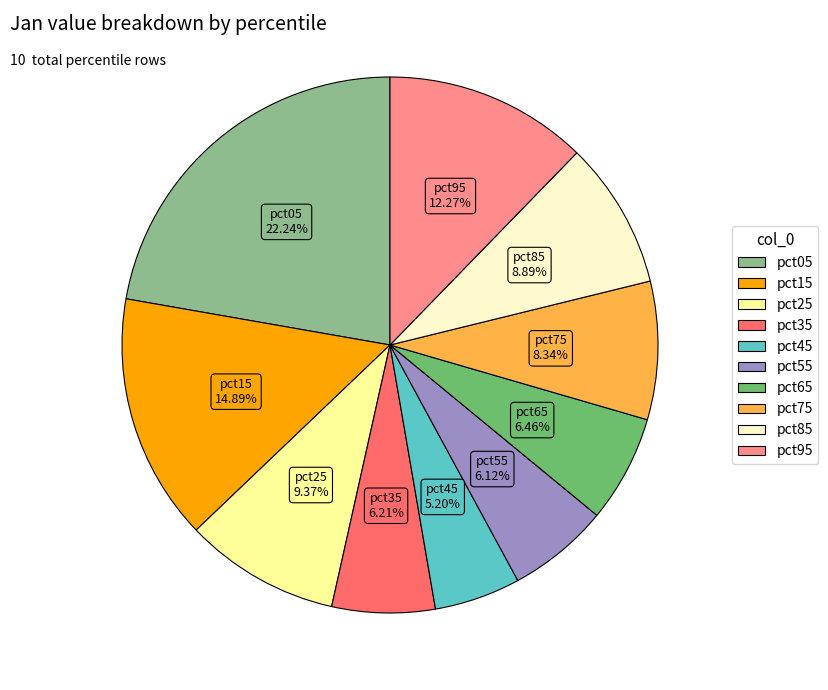

Between pct05 and pct45, which is larger?

pct05